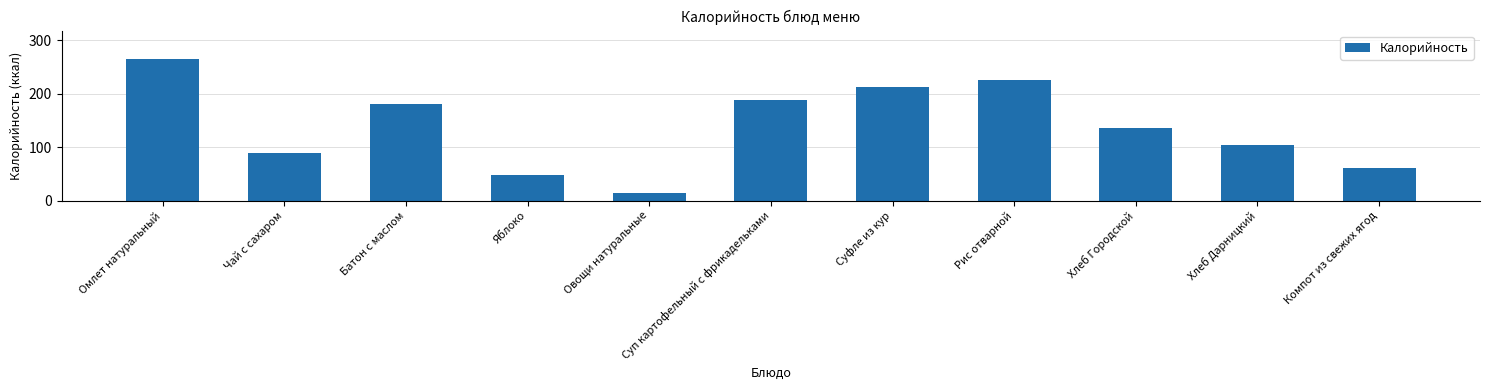

Which category has the highest value across all series?

Омлет натуральный